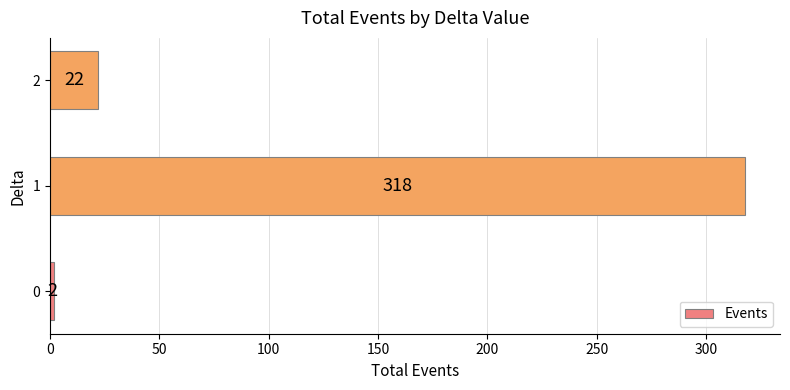

Which label corresponds to the largest value in the chart?

1